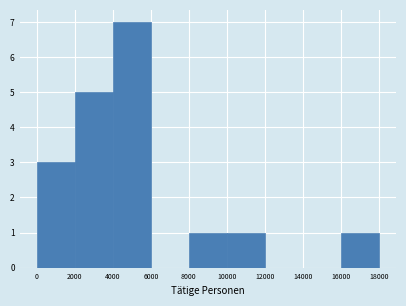

What is the height of the bar covering 2000 to 4000 on the x-axis? The values are not printed on the chart, so give them approximately, as read against the axis.

5